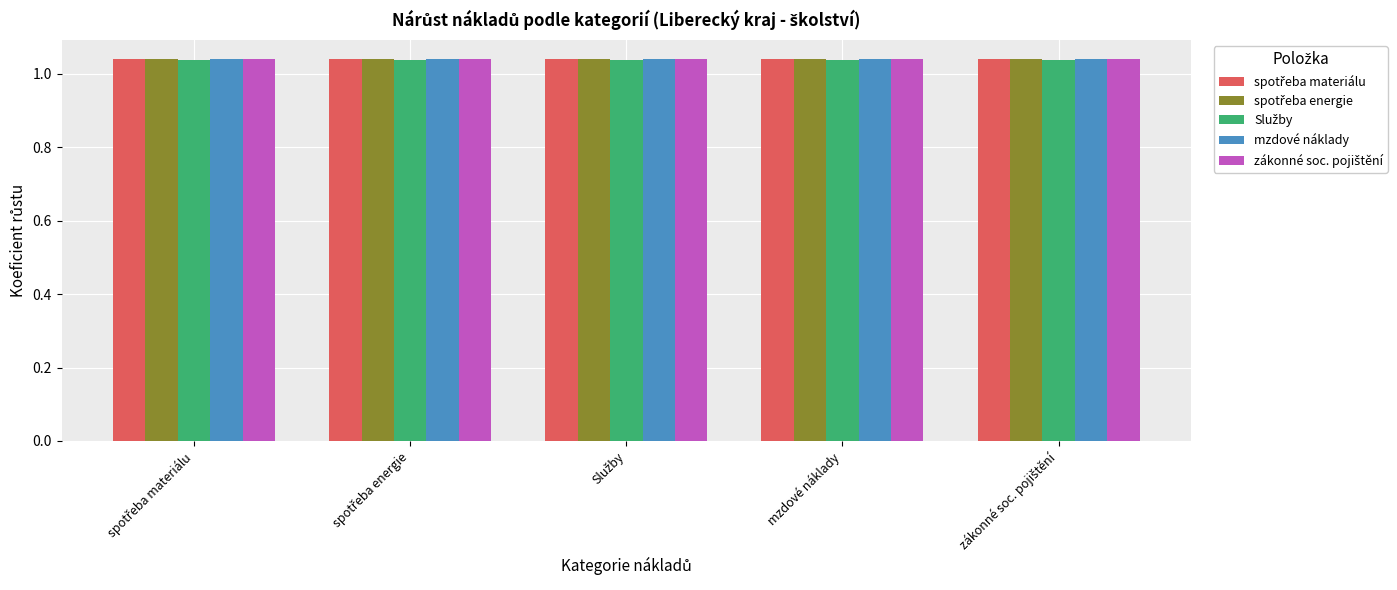

At how many categories does at least one series exceed 1?

5